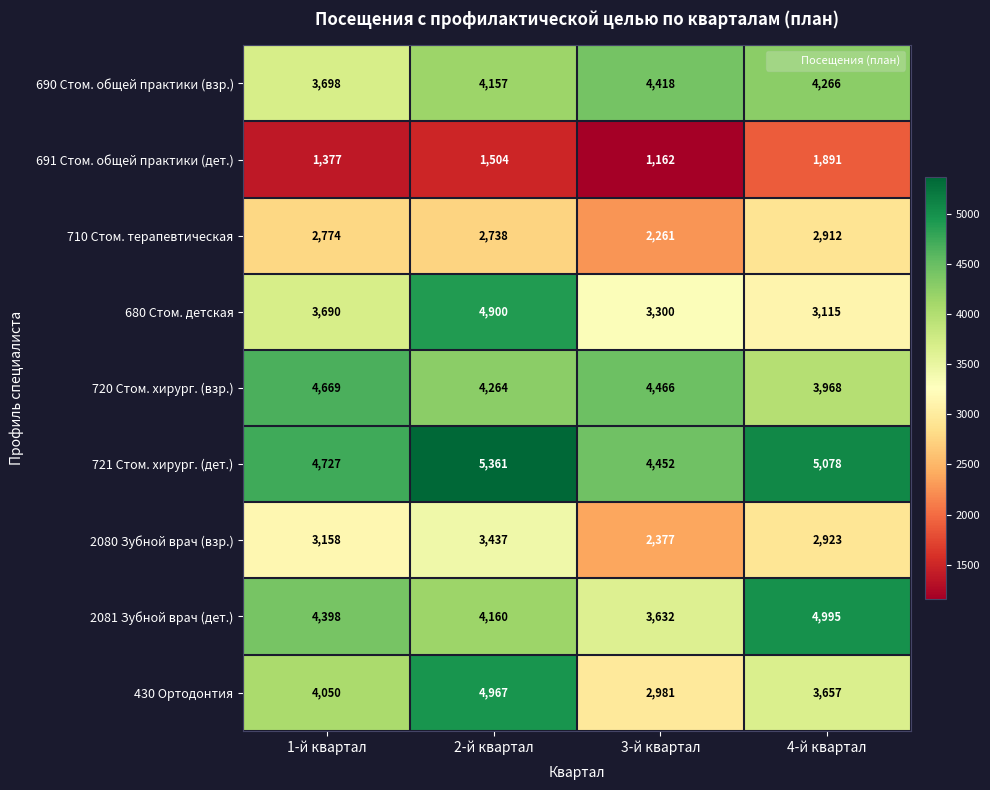

Rank the series by their maximum value, from lowest to highest.

691 Стом. общей практики (дет.), 710 Стом. терапевтическая, 2080 Зубной врач (взр.), 690 Стом. общей практики (взр.), 720 Стом. хирург. (взр.), 680 Стом. детская, 430 Ортодонтия, 2081 Зубной врач (дет.), 721 Стом. хирург. (дет.)